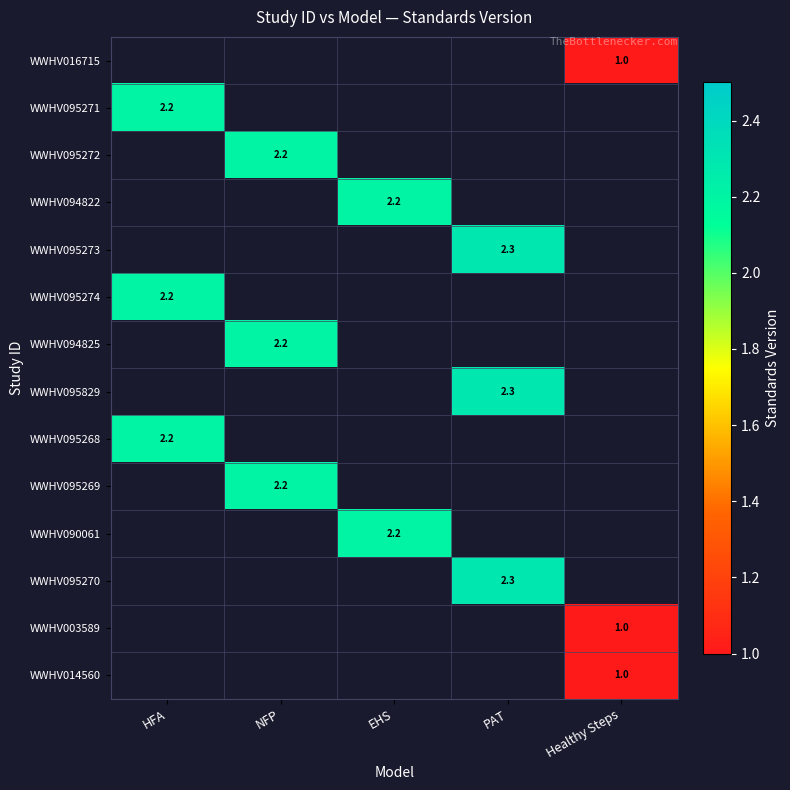

The WWHV095270 series shows 0.8 at PAT. True or false?

False